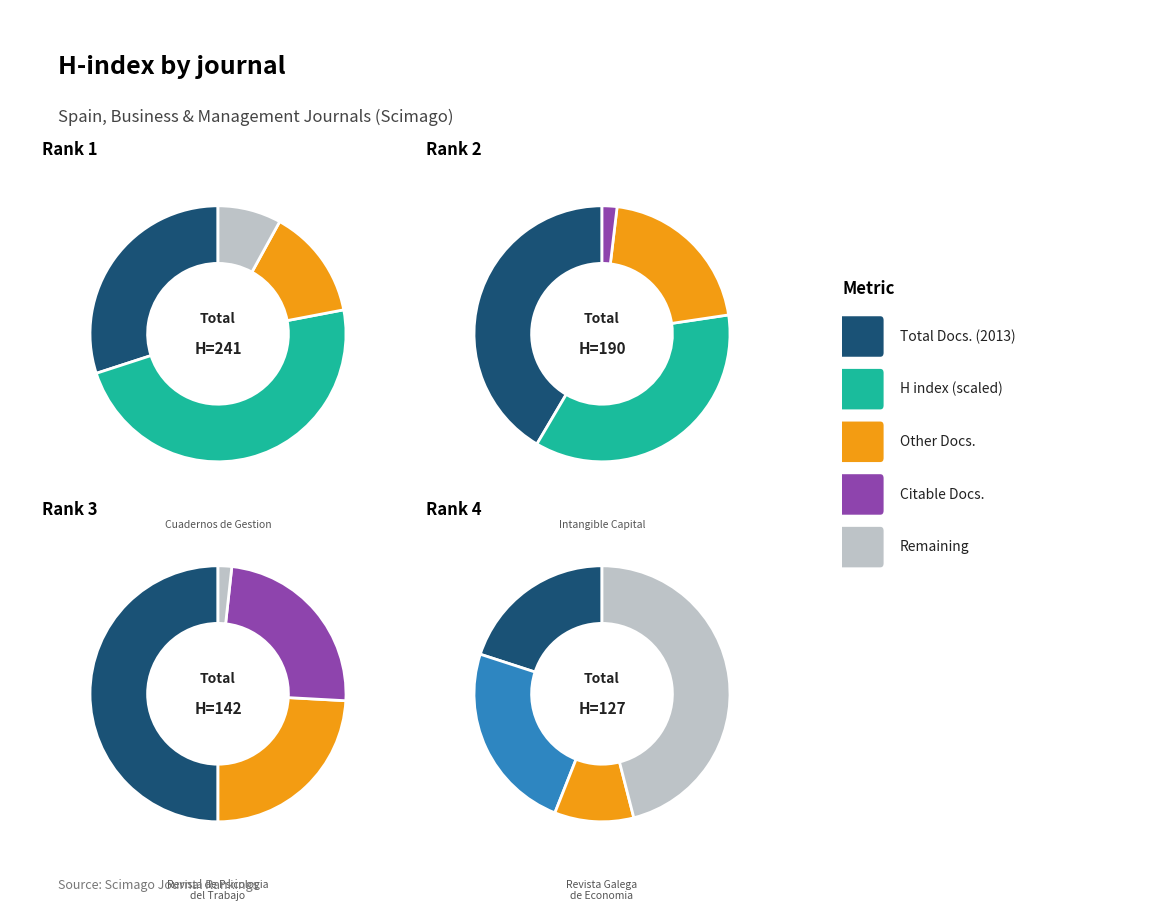

To the nearest percent, what is the difference between the Intangible Capital and Cuadernos de Gestion slice percentages?

9%